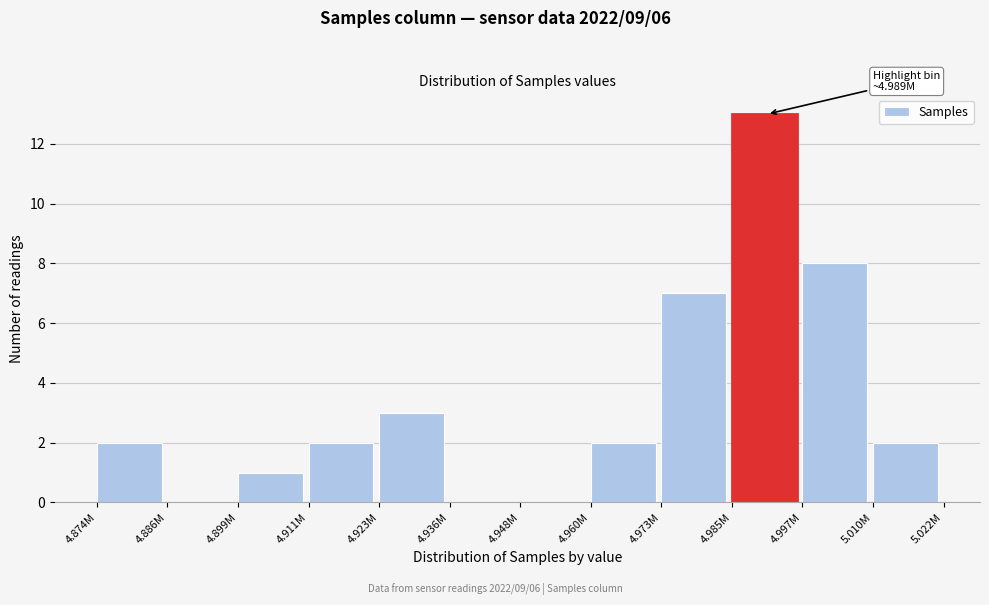

Reading right to left, extract all data points from this chart.

5.010M=2	4.997M=8	4.985M=13	4.973M=7	4.960M=2	4.948M=0	4.936M=0	4.923M=3	4.911M=2	4.899M=1	4.886M=0	4.874M=2